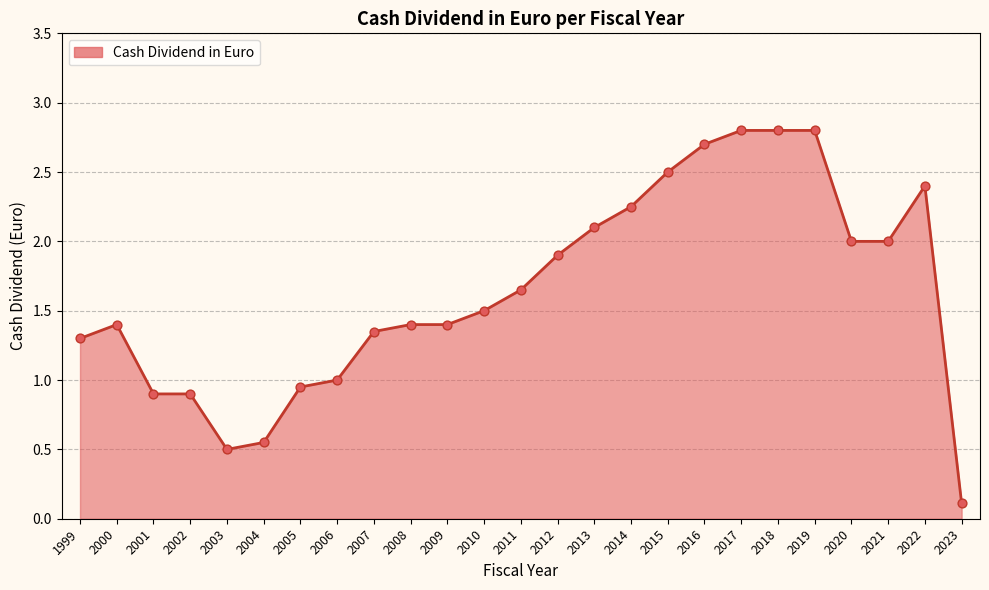

Approximately how many times larger is the value at 2014 compared to 2007?

1.7